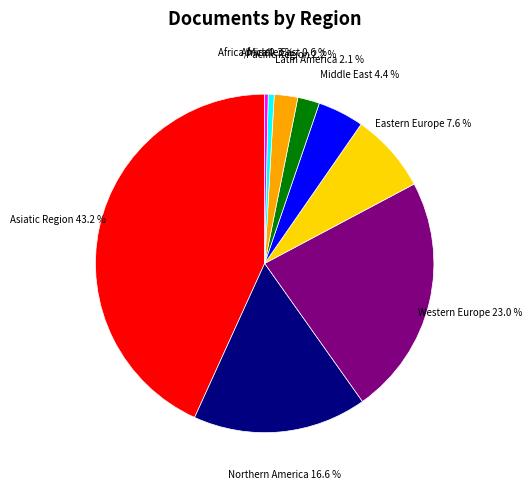

Combined, what portion of the pie is Western Europe and Middle East?

27.4%